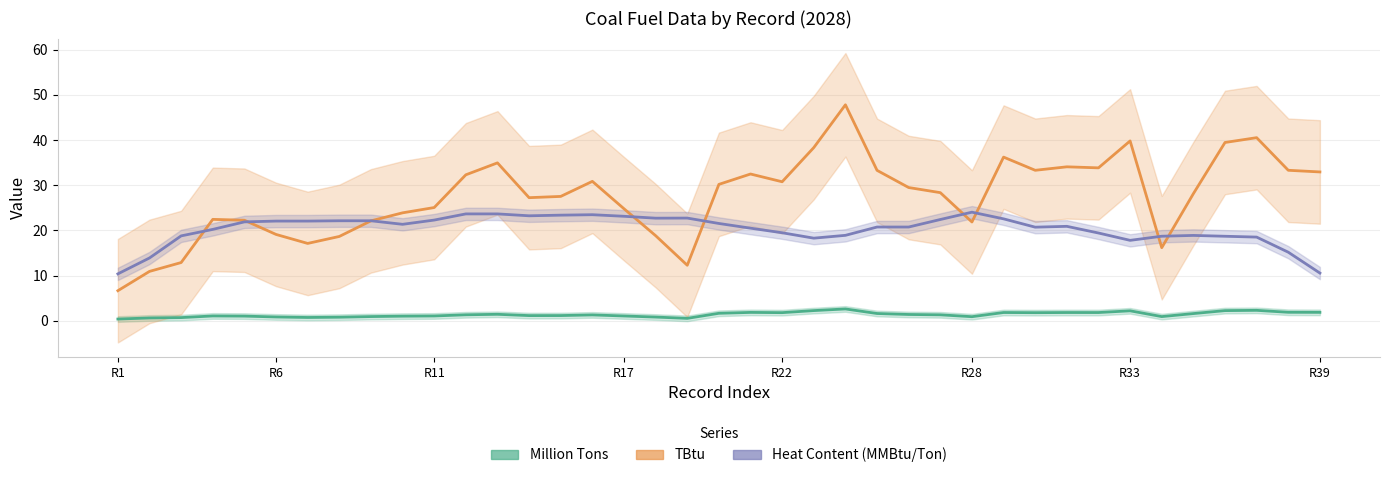

Reading left to right, extract all data points from this chart.

Million Tons: 0.4	0.6	0.7	1.1	1.0	0.9	0.7	0.8	0.9	1.0	1.1	1.3	1.4	1.2	1.2	1.3	1.1	0.8	0.5	1.7	1.9	1.8	2.3	2.6	1.6	1.4	1.3	0.9	1.8	1.8	1.8	1.8	2.2	0.9	1.6	2.3	2.3	1.9	1.9
TBtu: 6.7	10.9	12.9	22.5	22.3	19.1	17.1	18.7	22.1	23.9	25.1	32.3	35.0	27.3	27.5	30.9	24.8	18.8	12.3	30.2	32.5	30.8	38.3	47.8	33.3	29.5	28.4	21.9	36.2	33.3	34.1	33.9	39.8	16.2	28.1	39.5	40.5	33.3	33.0
Heat Content (MMBtu/Ton): 10.4	13.9	18.8	20.2	21.9	22.1	22.1	22.1	22.1	21.4	22.3	23.7	23.7	23.2	23.4	23.5	23.1	22.7	22.7	21.5	20.5	19.5	18.3	18.9	20.8	20.8	22.4	24.0	22.6	20.7	20.9	19.4	17.8	18.7	18.9	18.7	18.5	15.2	10.6